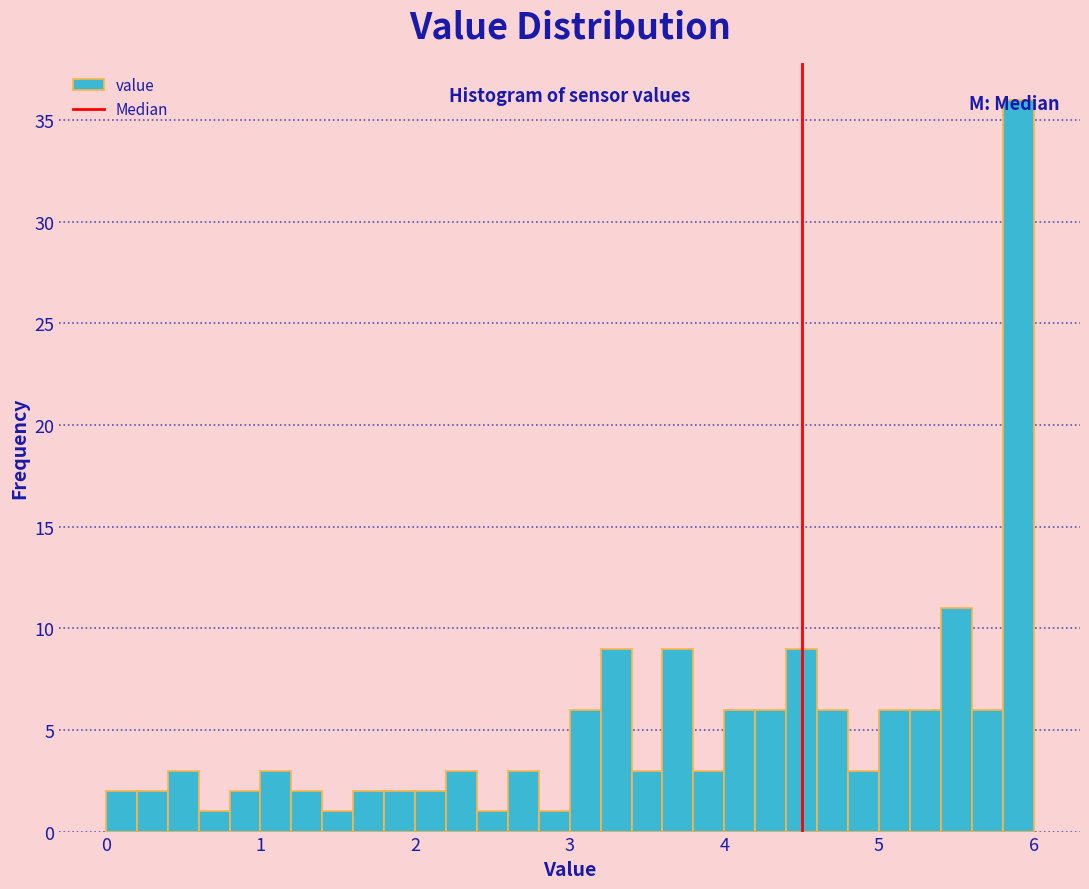

Read against the x-axis, roughly where is the centre of the tallest bar?

5.9